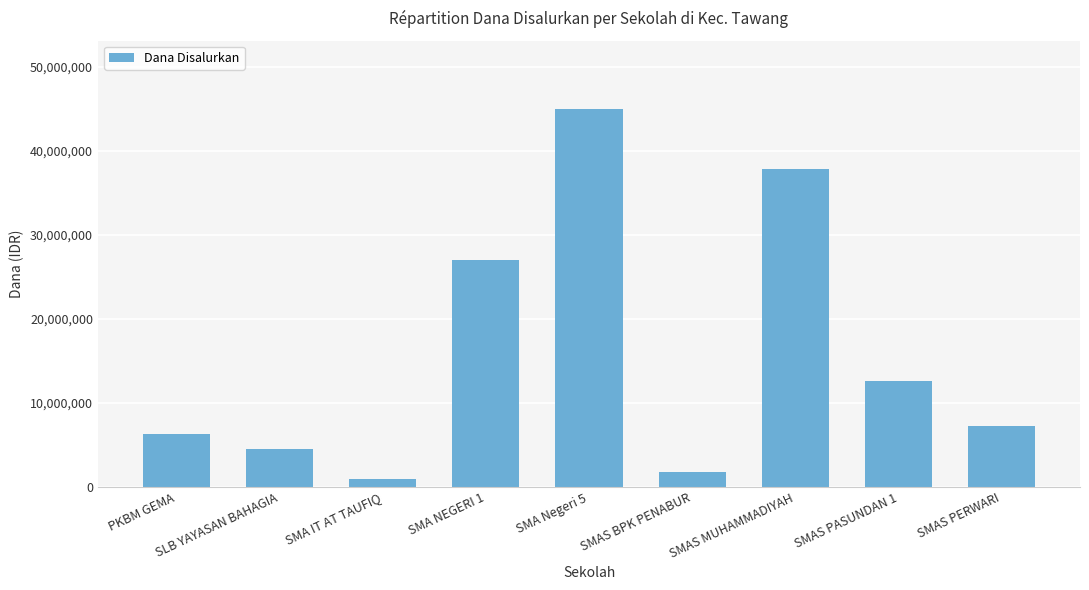

Is it true that the value at SMAS BPK PENABUR is 1800000?

True